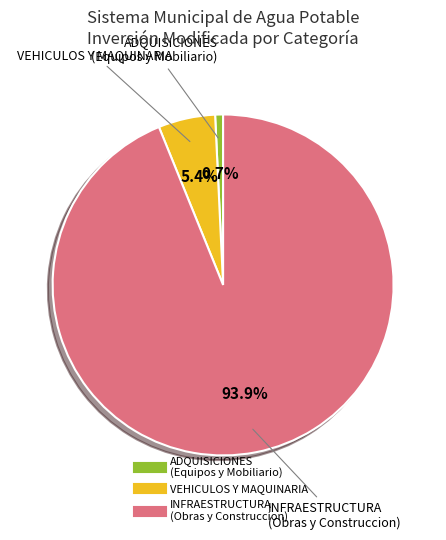

Is there any slice that represents more than half of the pie?

Yes